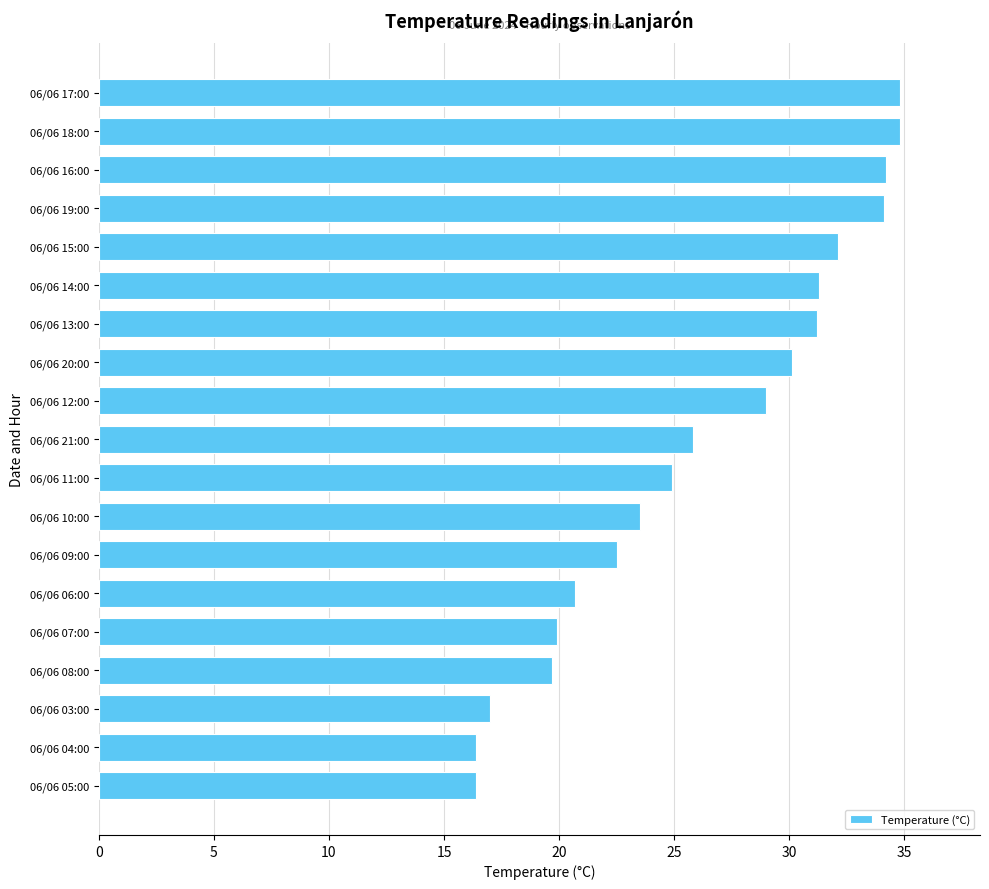

What is the difference between the values at 06/06 15:00 and 06/06 21:00?

6.3